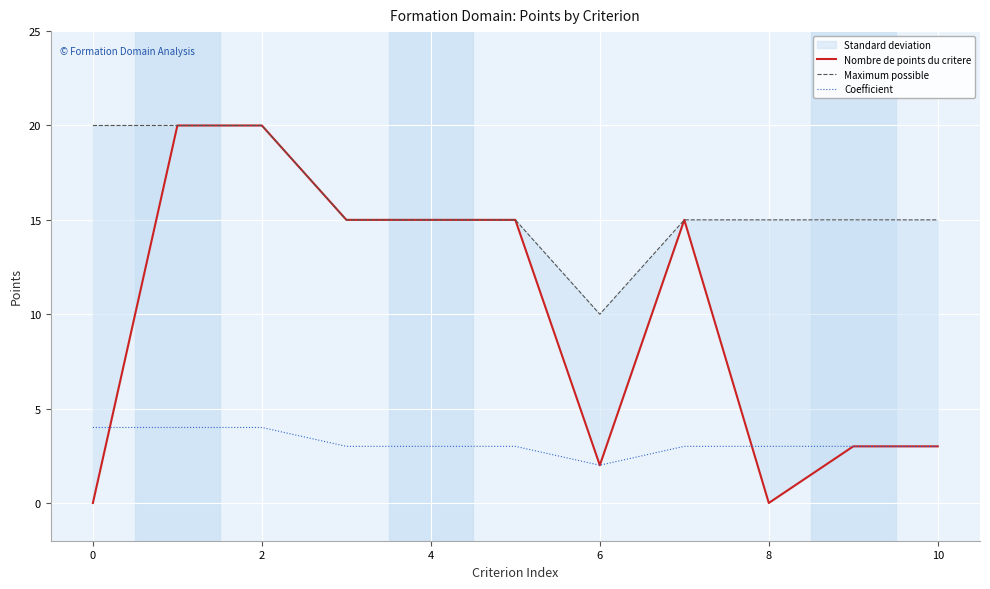

How many lines are shown in the chart?

3